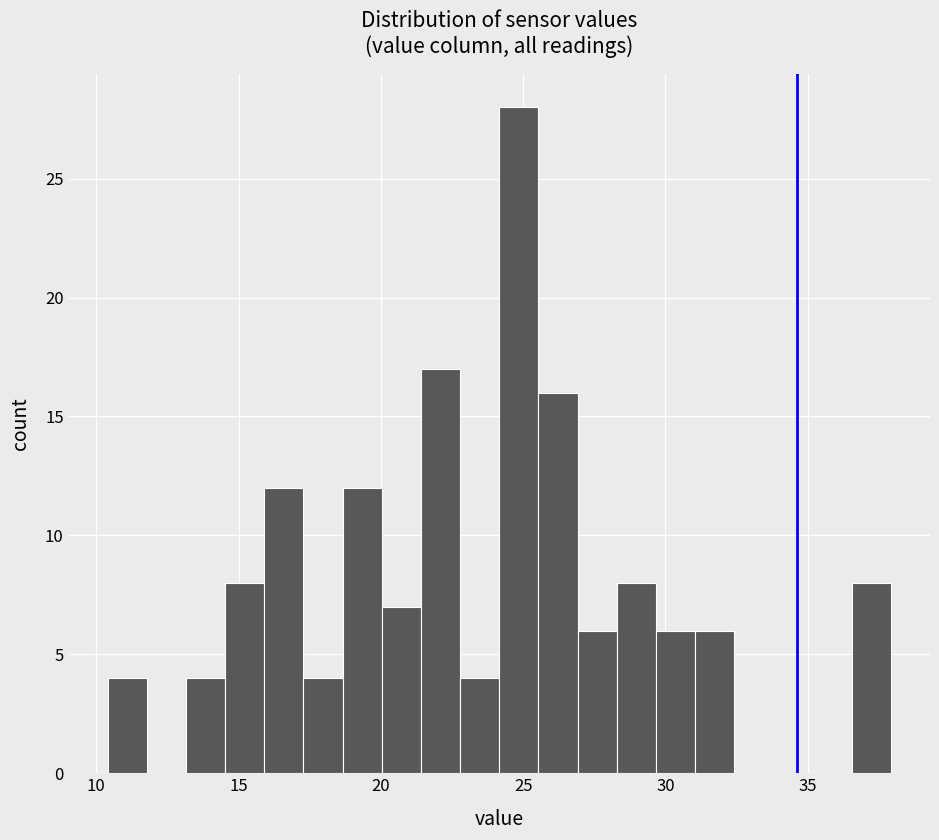

Around what value on the x-axis is the tallest bar? Give the approximate position of its centre, as read against the axis.

25.0